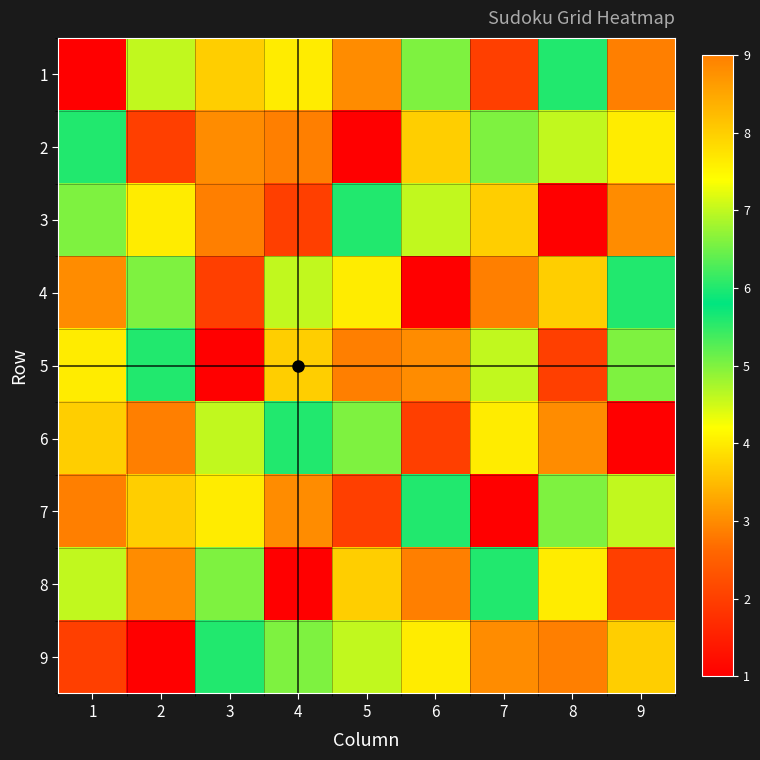

What is the spread (max minus min) of values at 3?

8